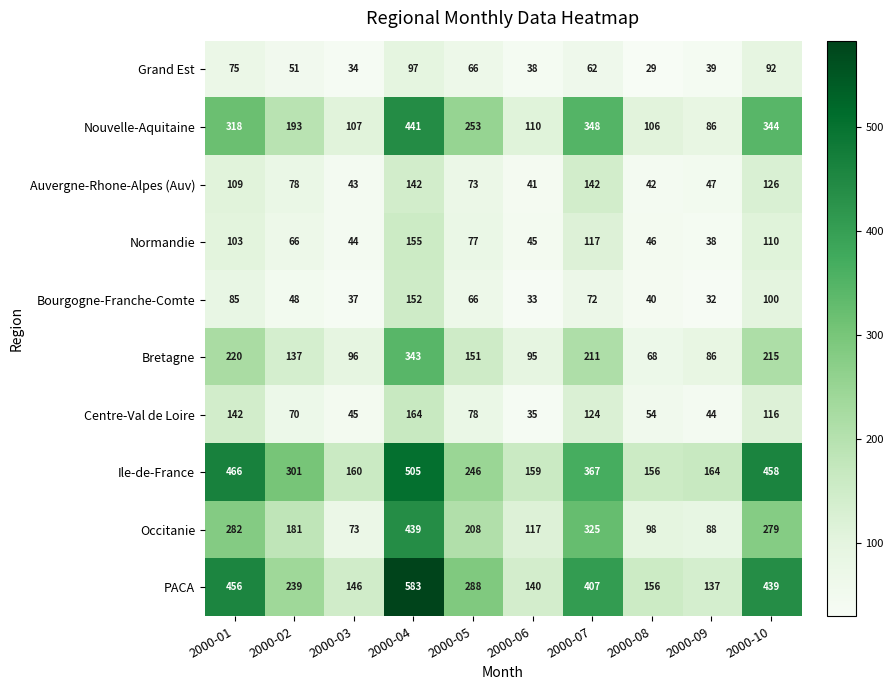

What is the minimum value shown in the chart?

29